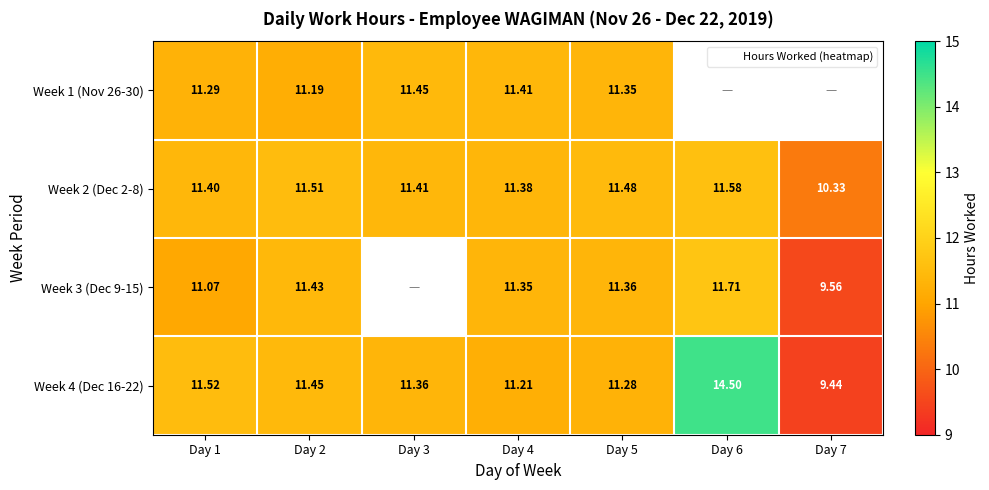

Is the value of Week 4 (Dec 16-22) at Day 6 greater than the value of Week 2 (Dec 2-8) at Day 4?

Yes